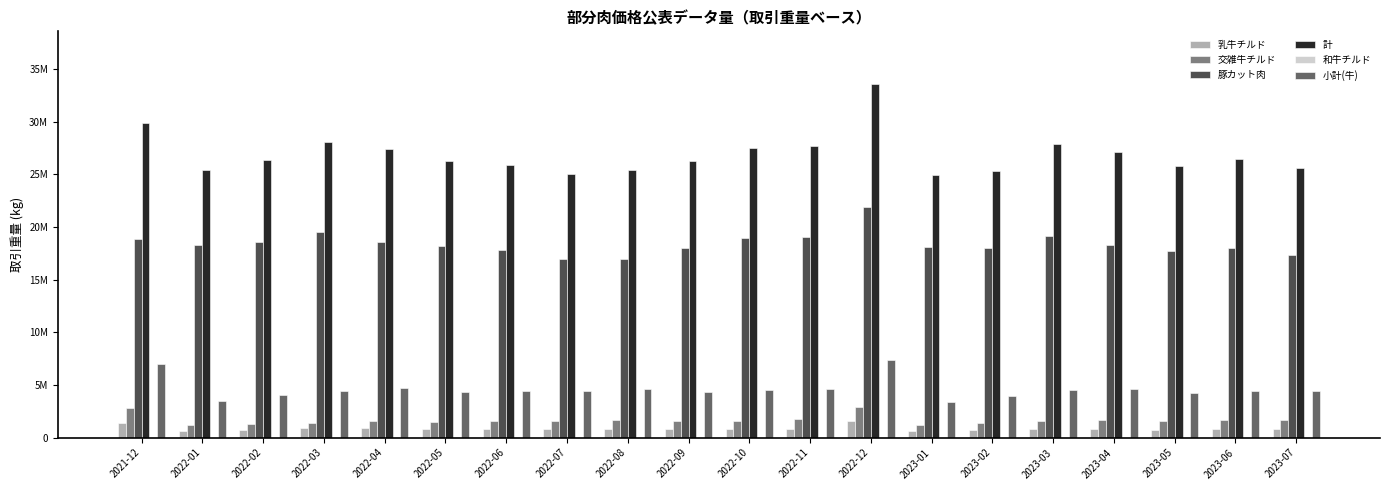

Between 2021-12 and 2022-01, which is larger?

2021-12